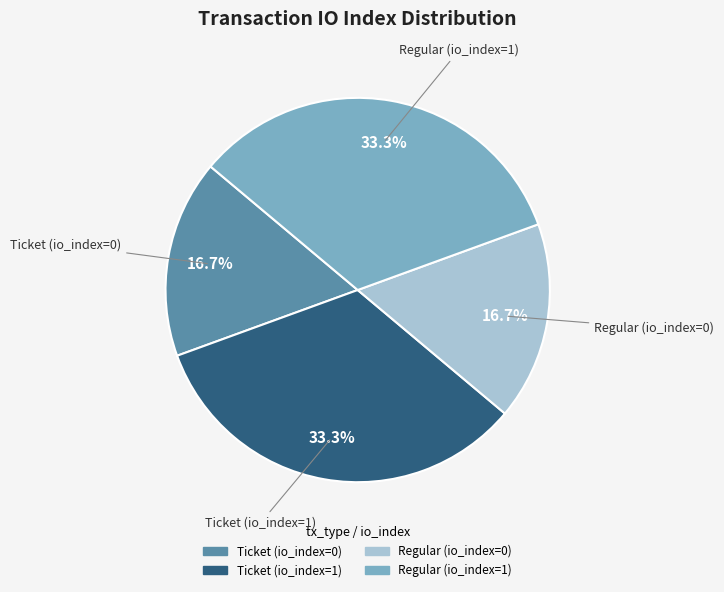

Count the number of slices in the pie.

4